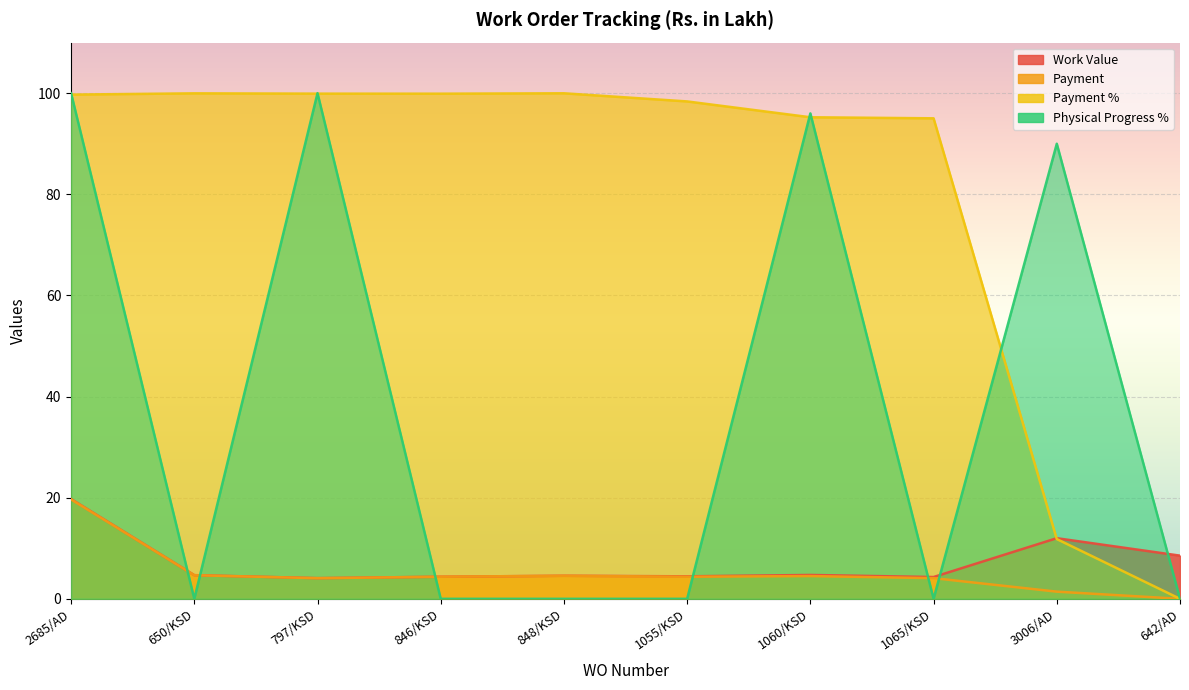

List the labels in order of Payment % value, smallest first.

642/AD, 3006/AD, 1065/KSD, 1060/KSD, 1055/KSD, 2685/AD, 846/KSD, 797/KSD, 650/KSD, 848/KSD